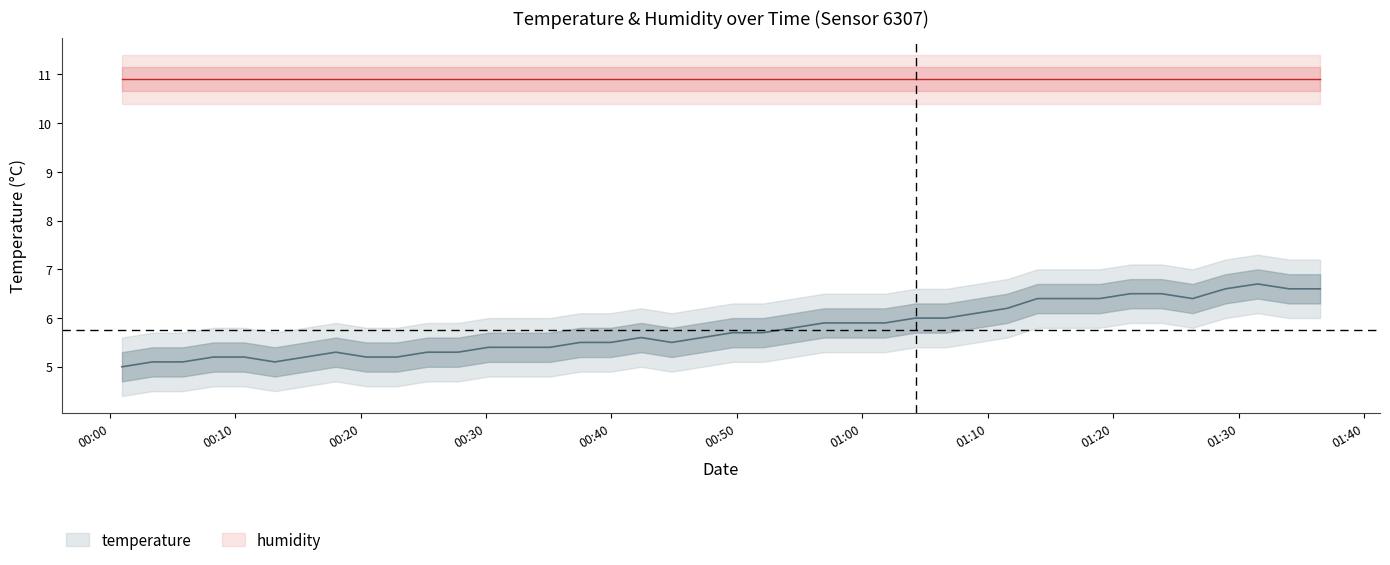

Is this an area chart (filled region under the line)?

No